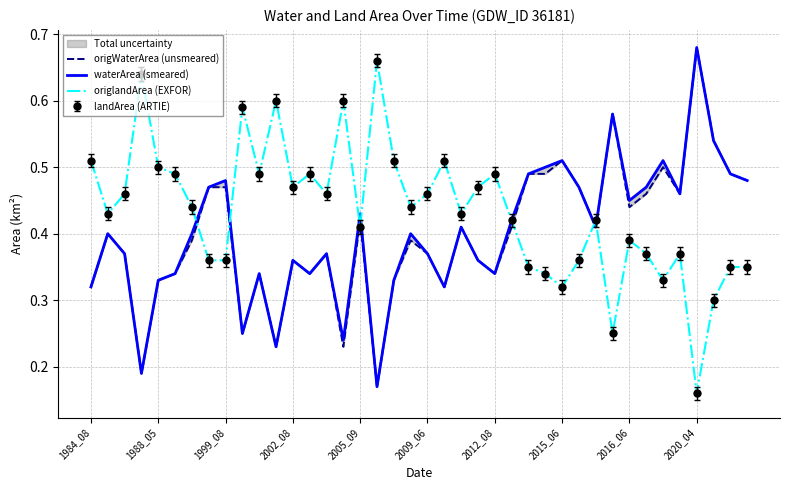

Which series has the largest total across all categories?

origlandArea (EXFOR)